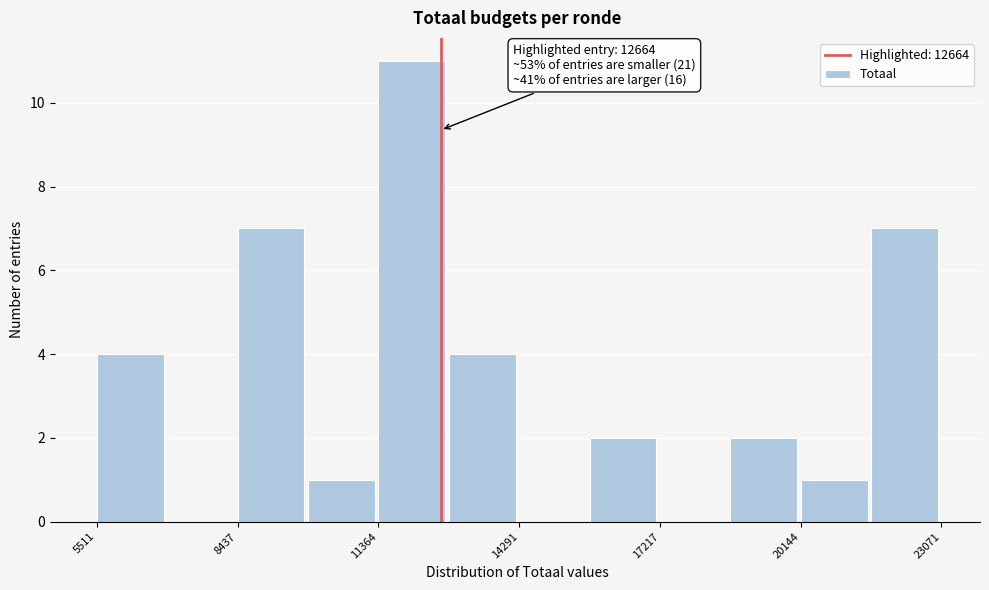

Around what value on the x-axis is the tallest bar? Give the approximate position of its centre, as read against the axis.

12000